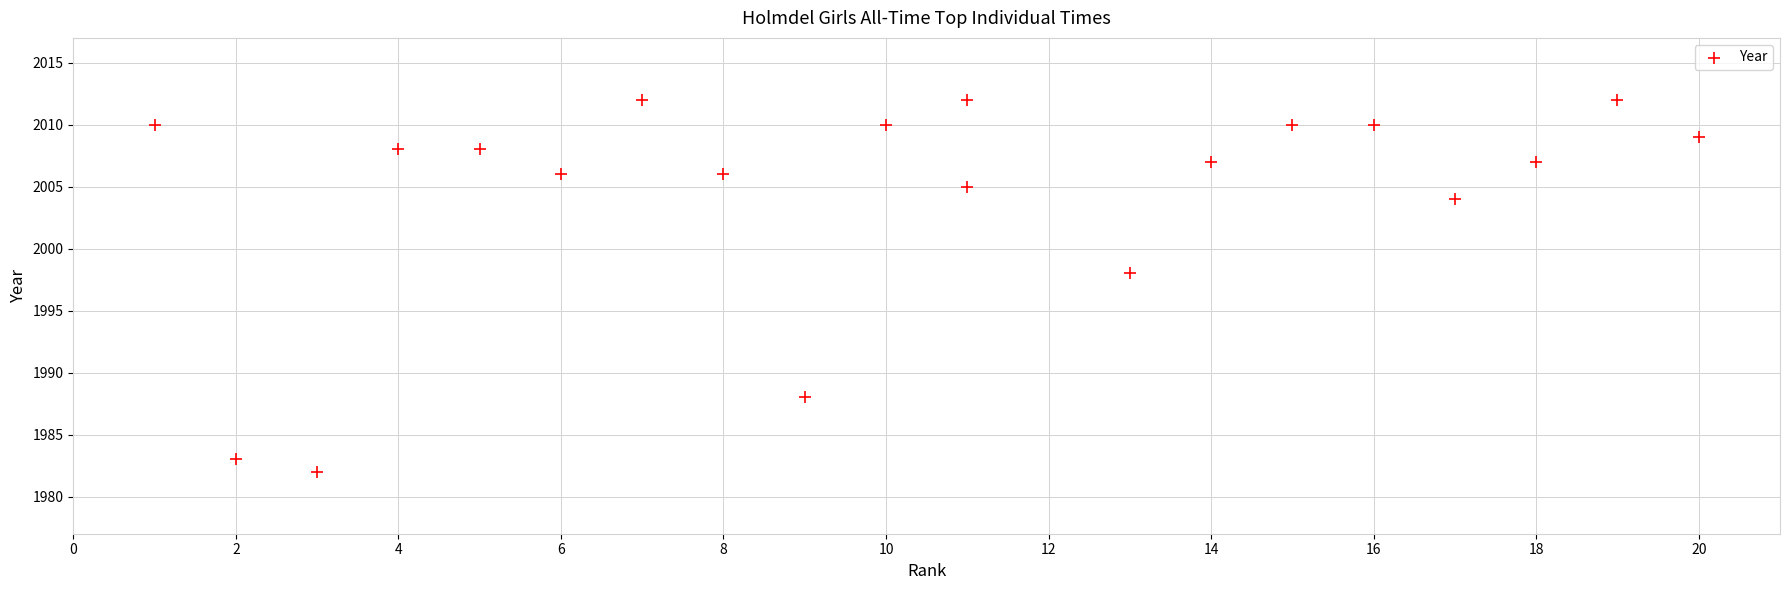

What is the range of Y values (max minus min)?

30